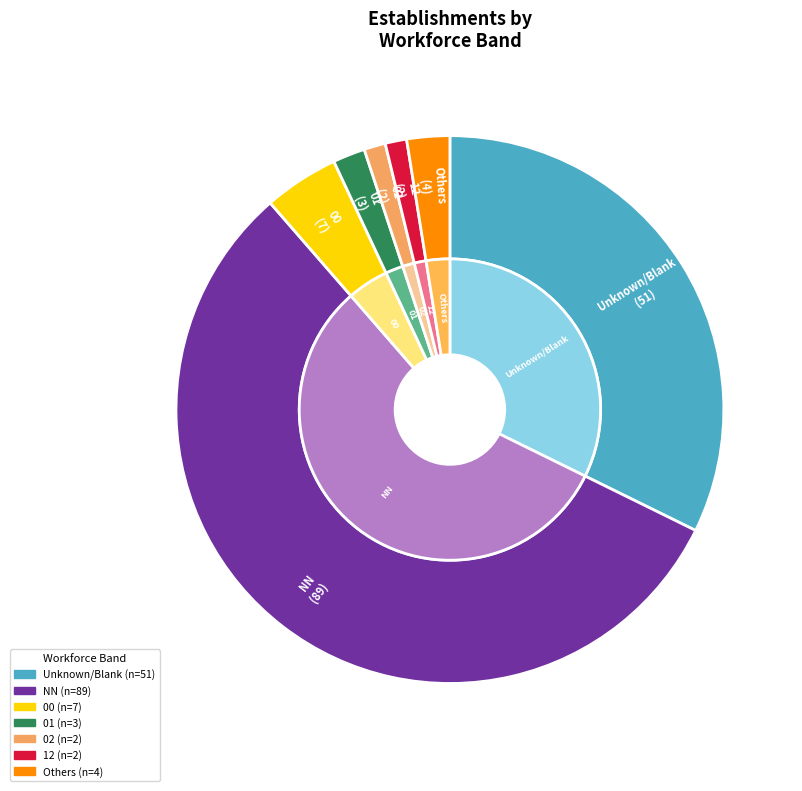

To the nearest percent, what is the combined percentage of 00 and ?

37%